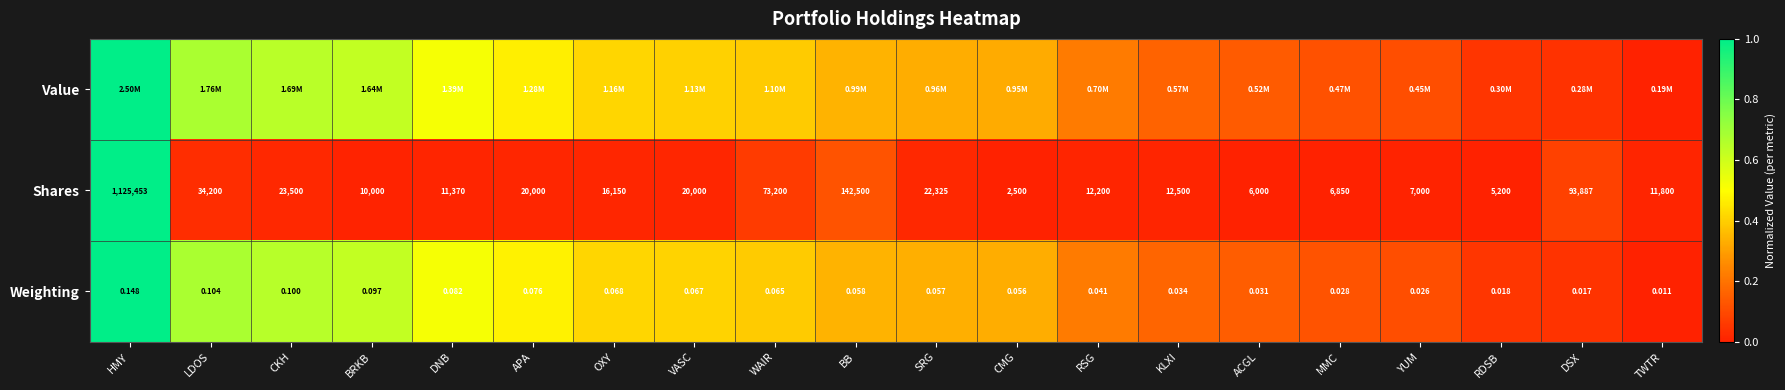

Where is Weighting nearest to the value 0?

TWTR